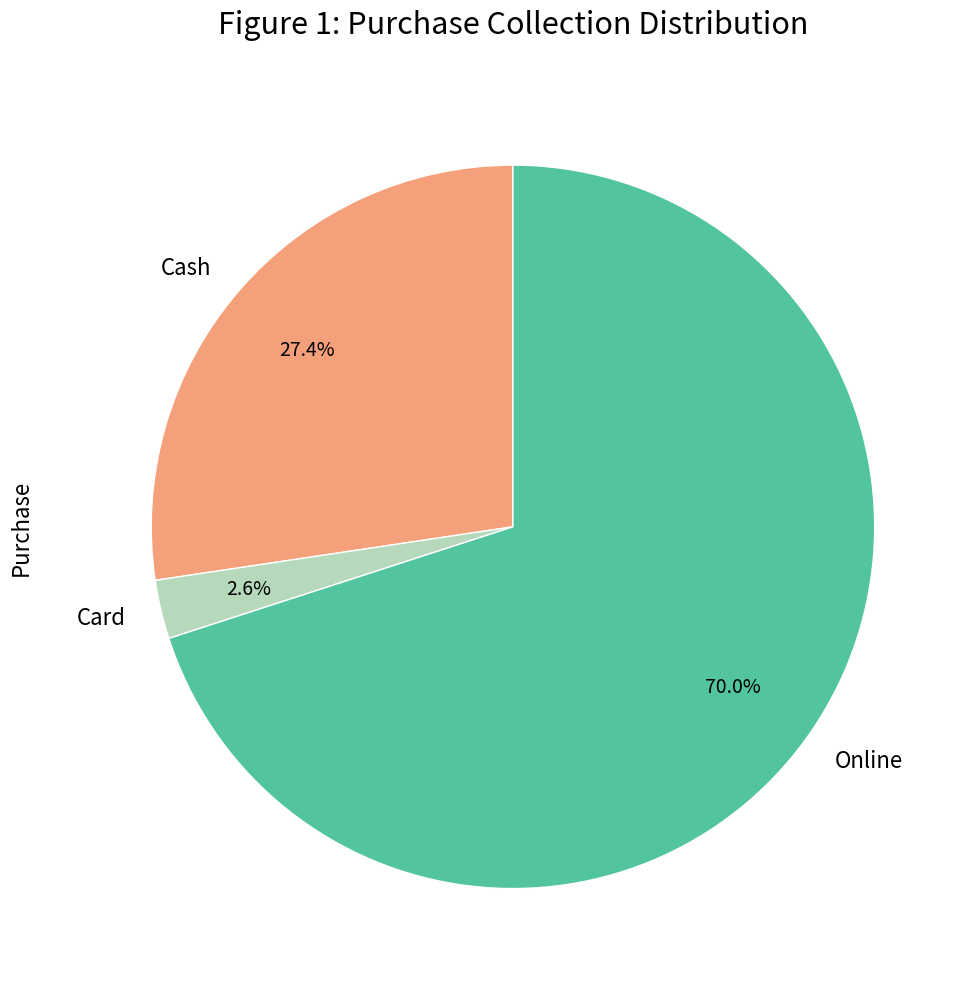

Which has a higher value, Card or Cash?

Cash